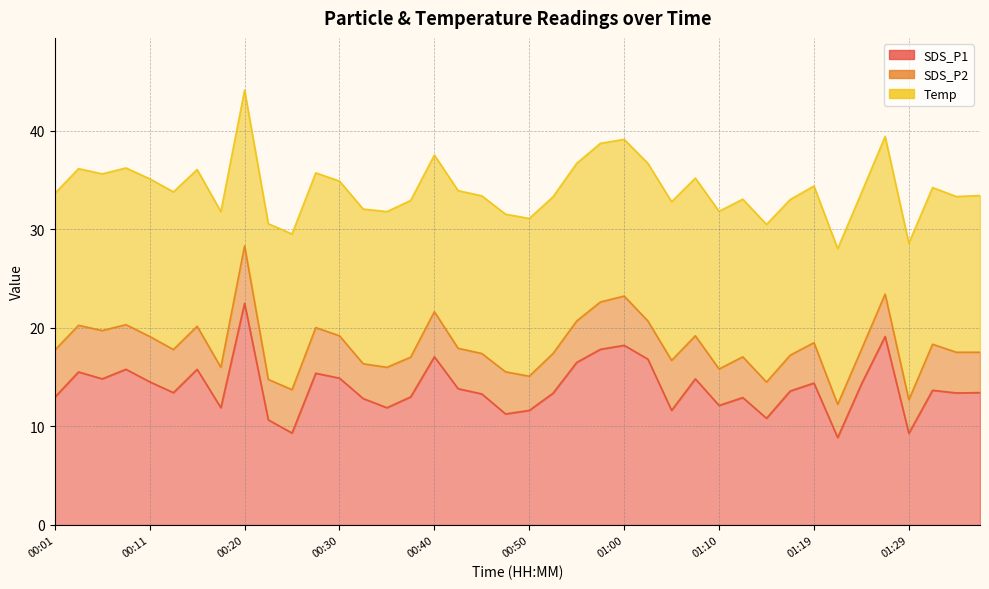

What is the average value of the Temp series?

15.9